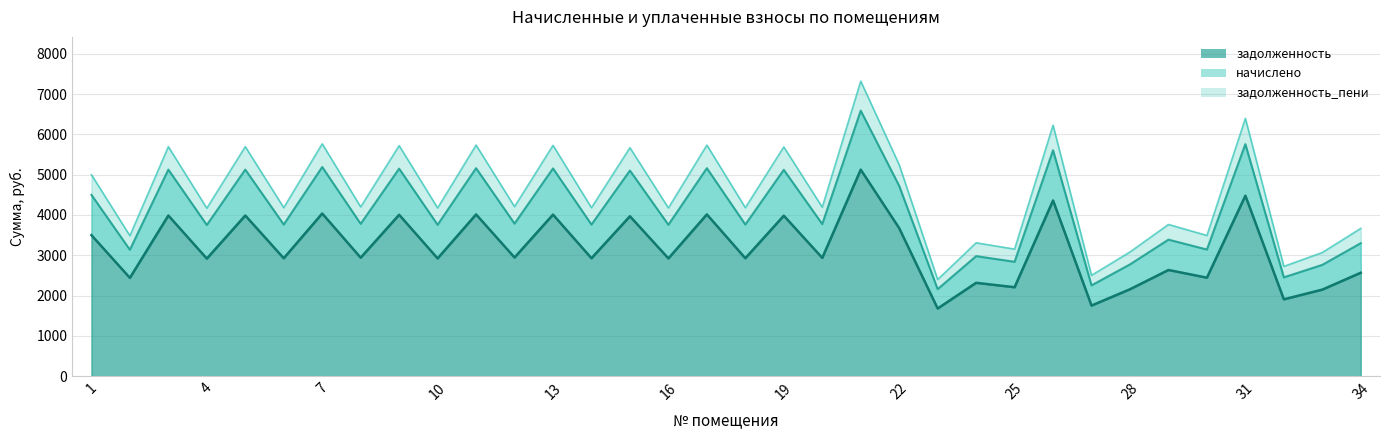

What is the sum of the задолженность_пени values at 5 and 26?

8344.7